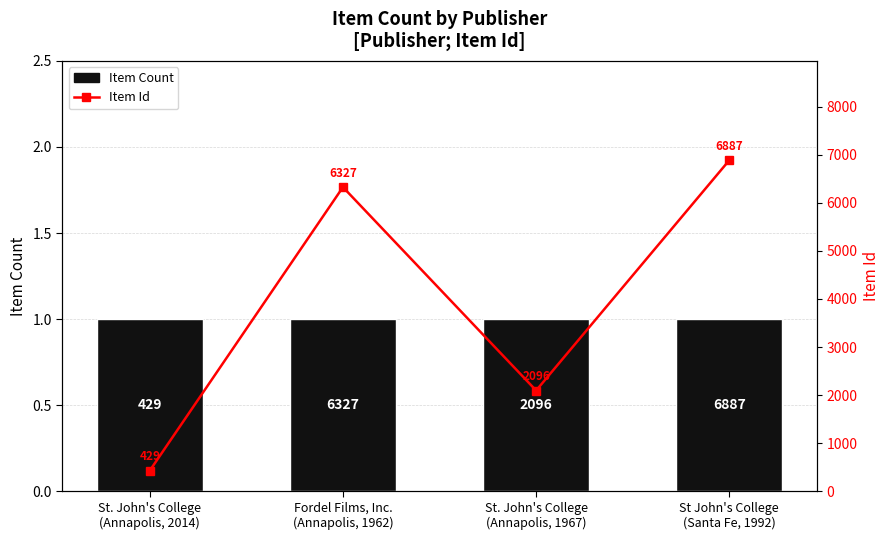

Which series changed the most between St. John's College
(Annapolis, 2014) and St. John's College
(Annapolis, 1967)?

Item Id